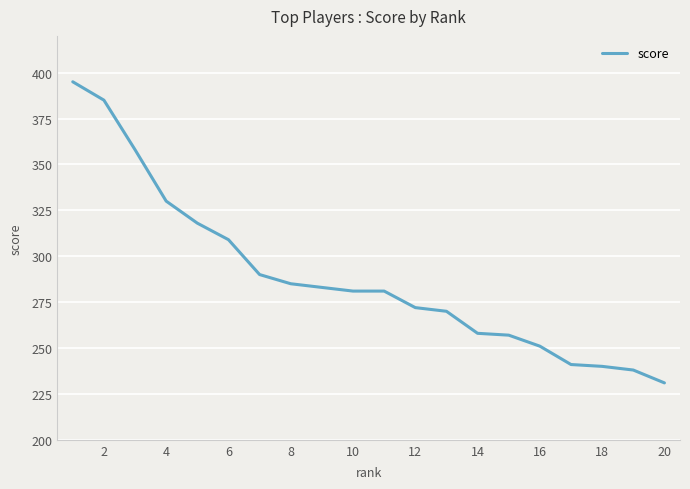

What is the difference between the maximum and minimum values?

164